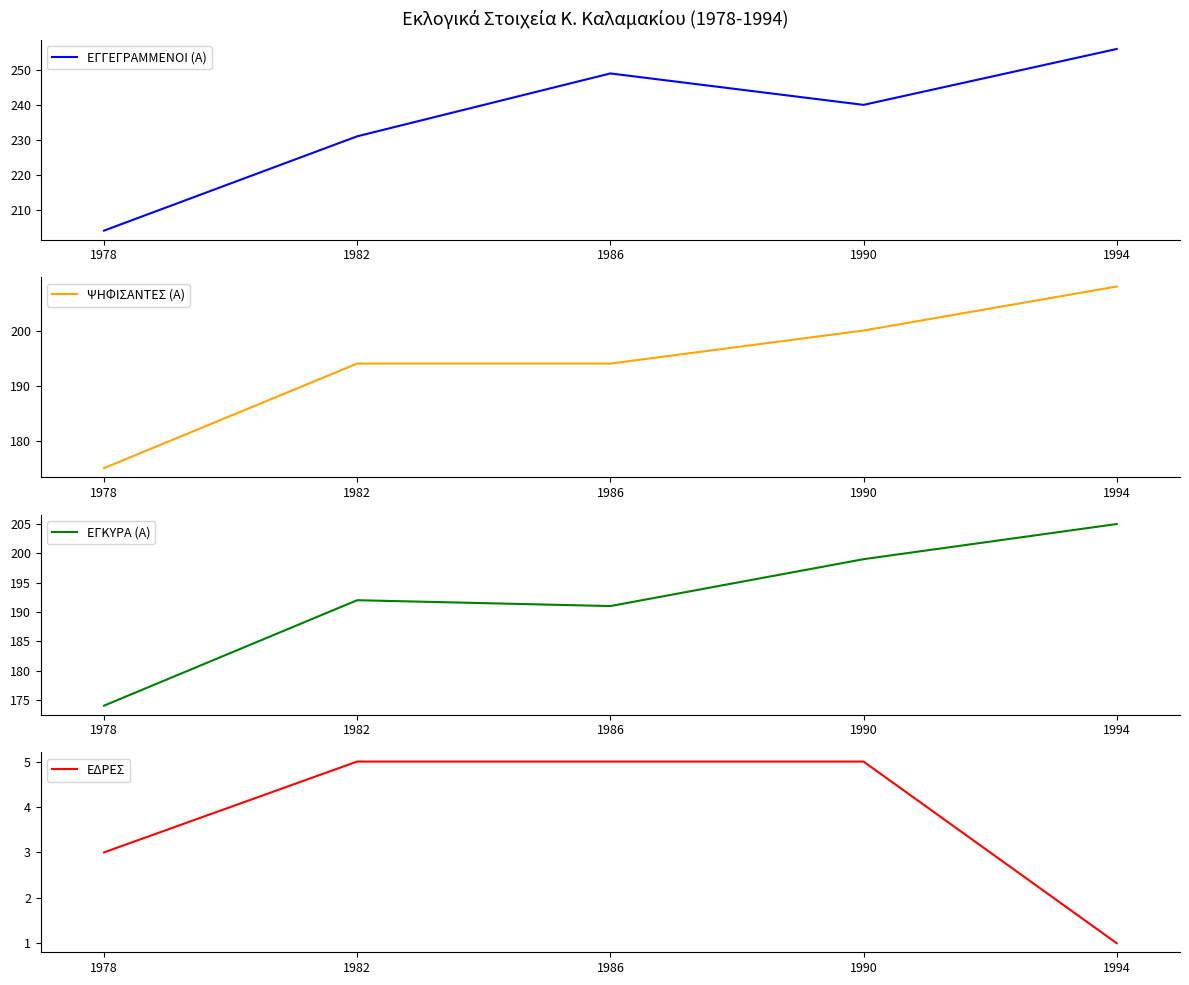

What is the difference between the ΕΓΓΕΓΡΑΜΜΕΝΟΙ (Α) values at 1986 and 1990?

9